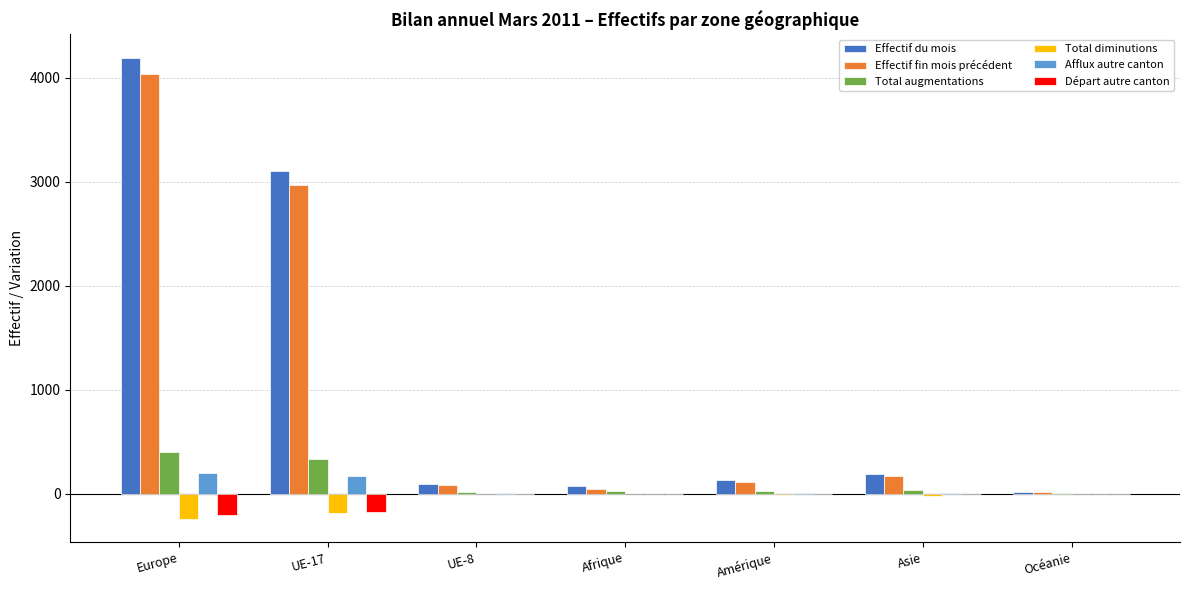

True or false: Effectif fin mois précédent has a value of 2277 at Europe.

False